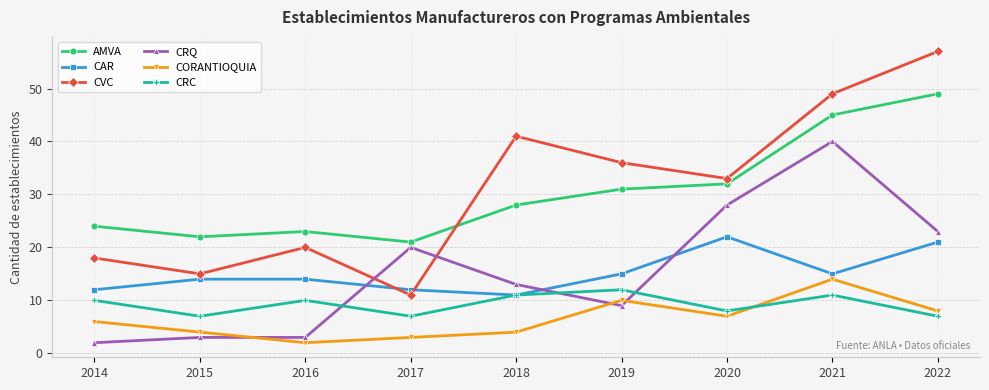

What is the highest value of the AMVA series?

49